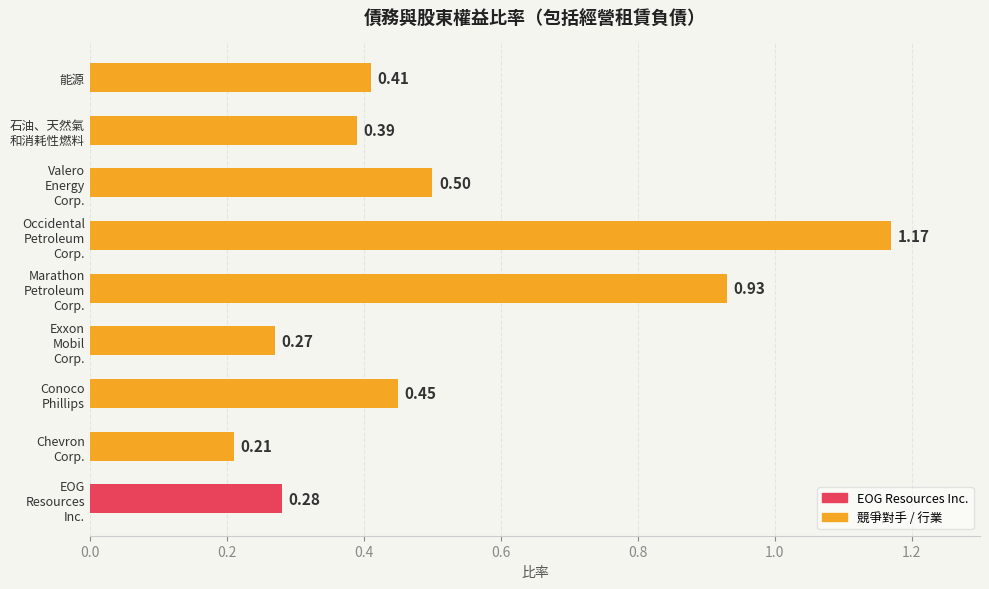

What is the difference between the second highest and minimum values?

0.7